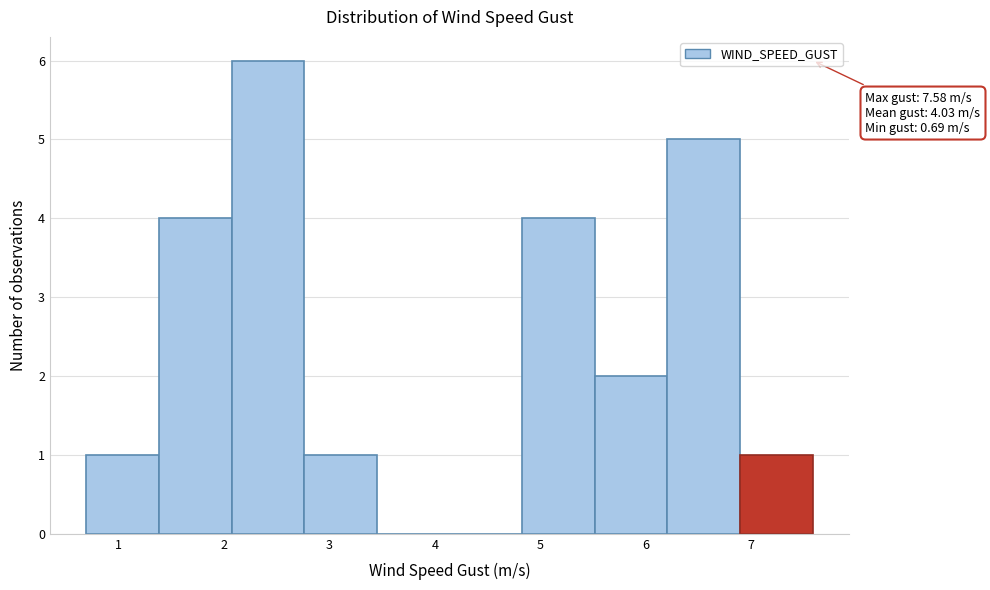

Which range on the x-axis has the tallest bar?

2.1 to 2.8